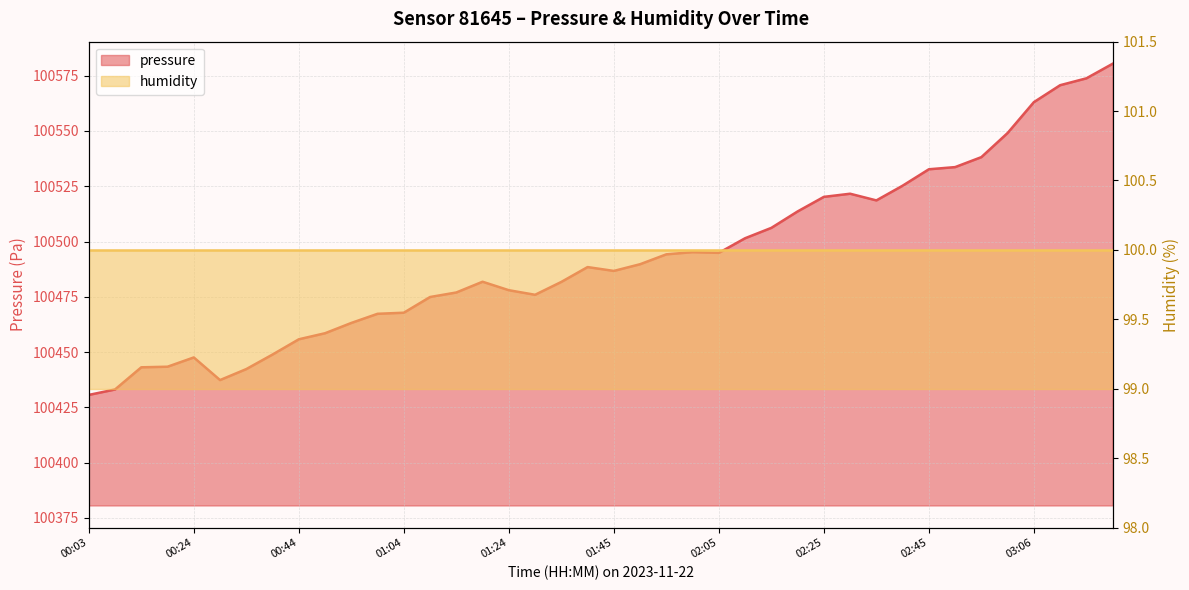

What is the smallest value displayed?

100430.6